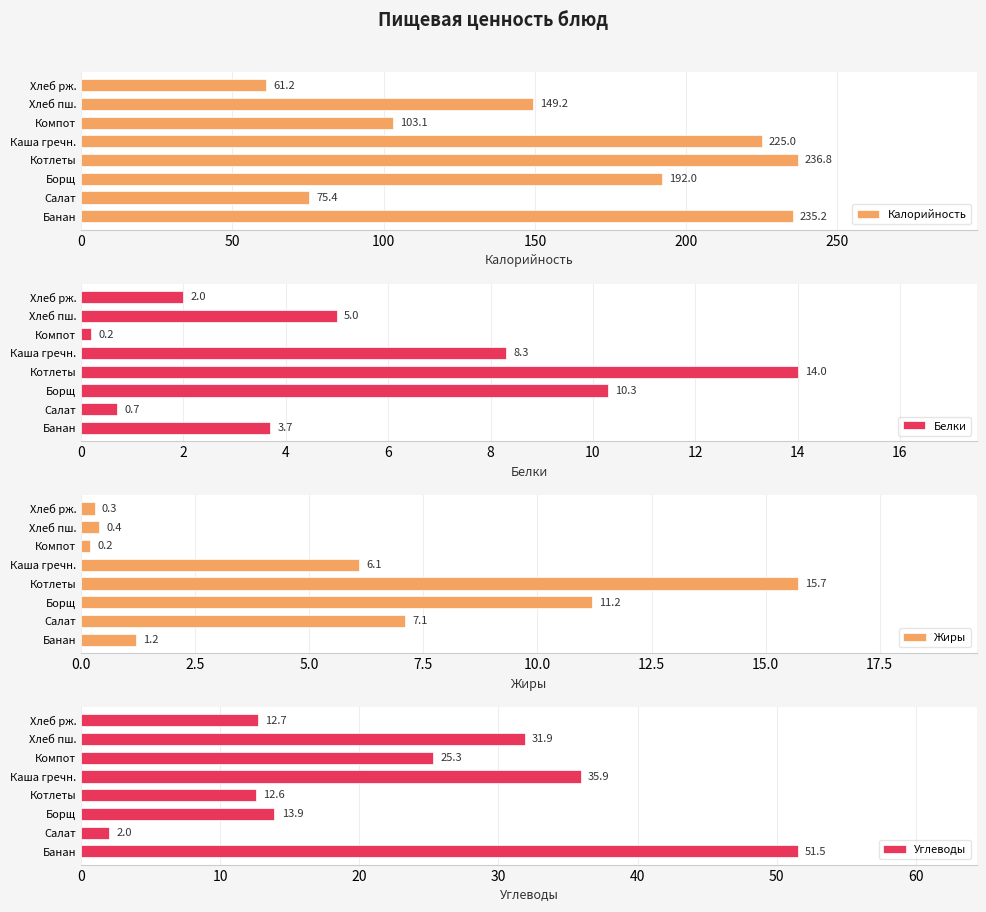

The Калорийность series shows 72.5 at Котлеты. True or false?

False